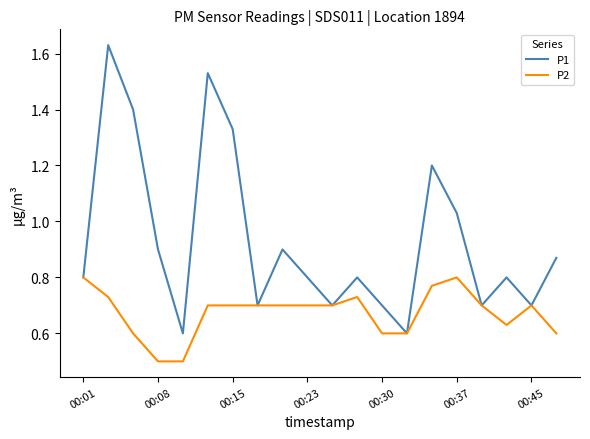

Rank the series by their average value, from lowest to highest.

P2, P1